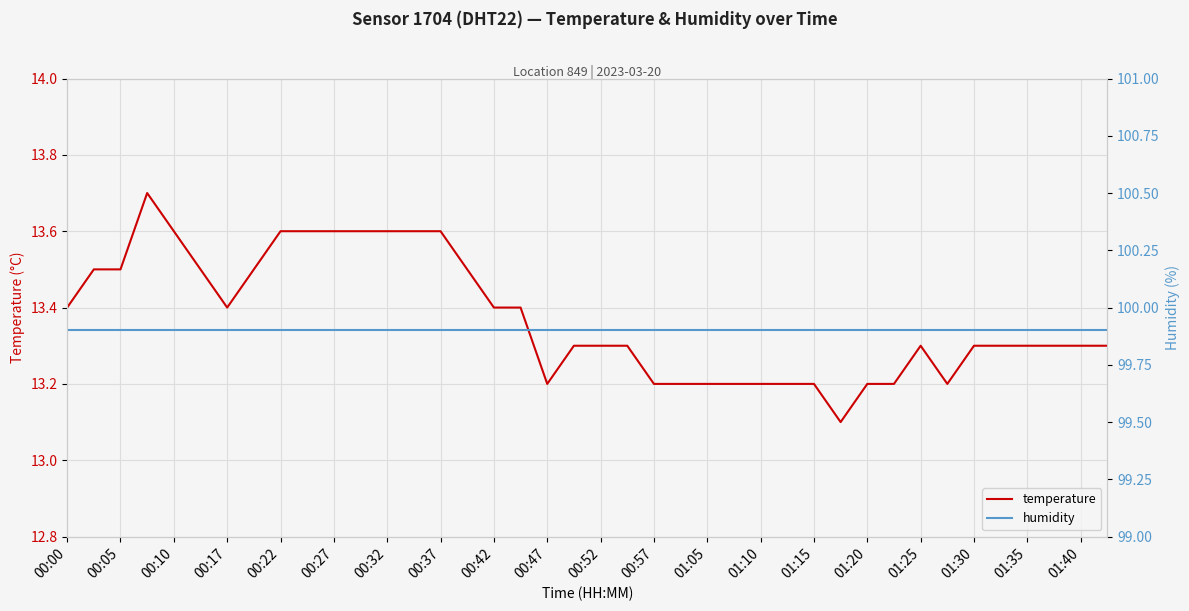

What are all the series names shown in the legend?

temperature, humidity